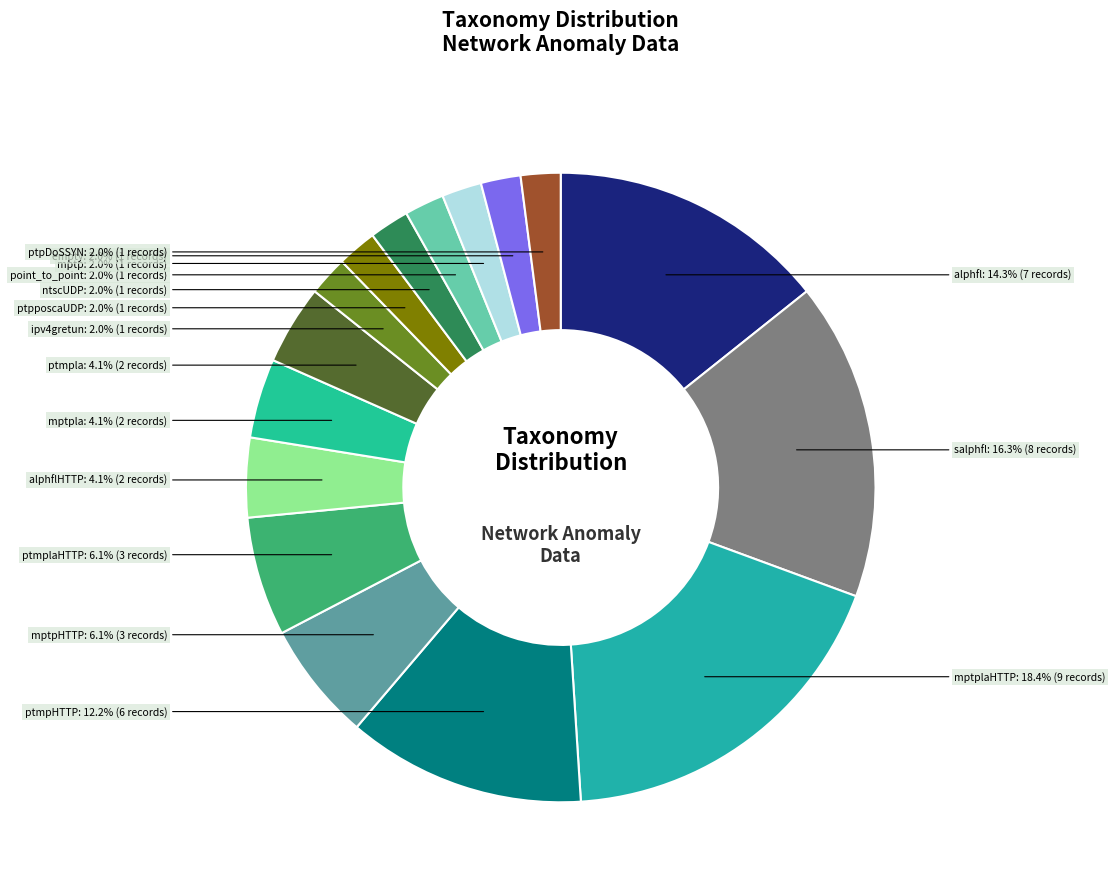

How many slices are in this pie chart?

16